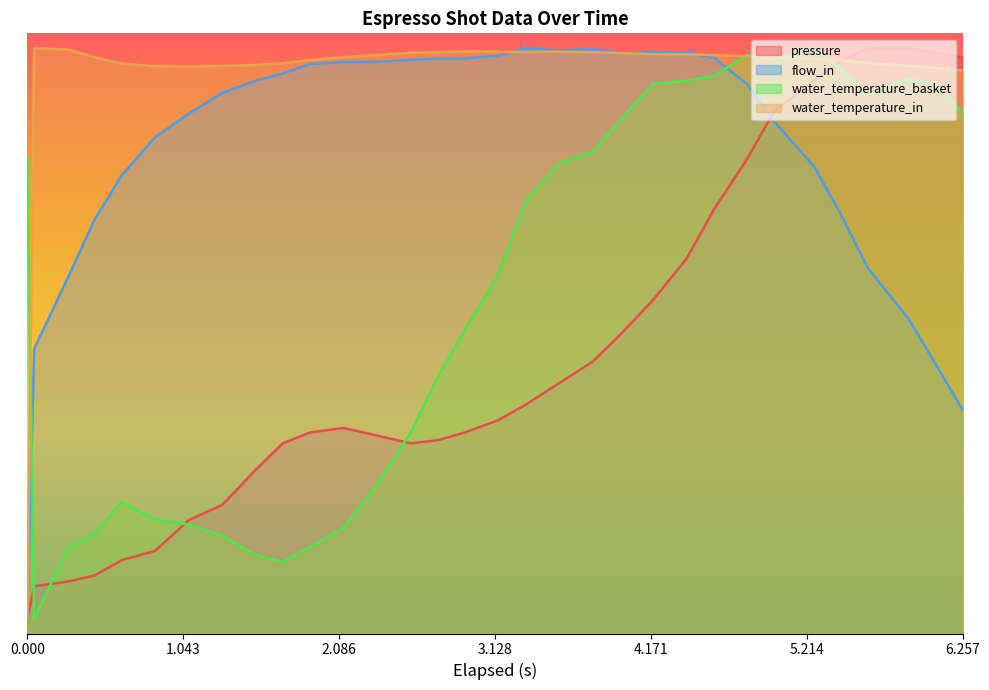

What are all the series names shown in the legend?

pressure, flow_in, water_temperature_basket, water_temperature_in